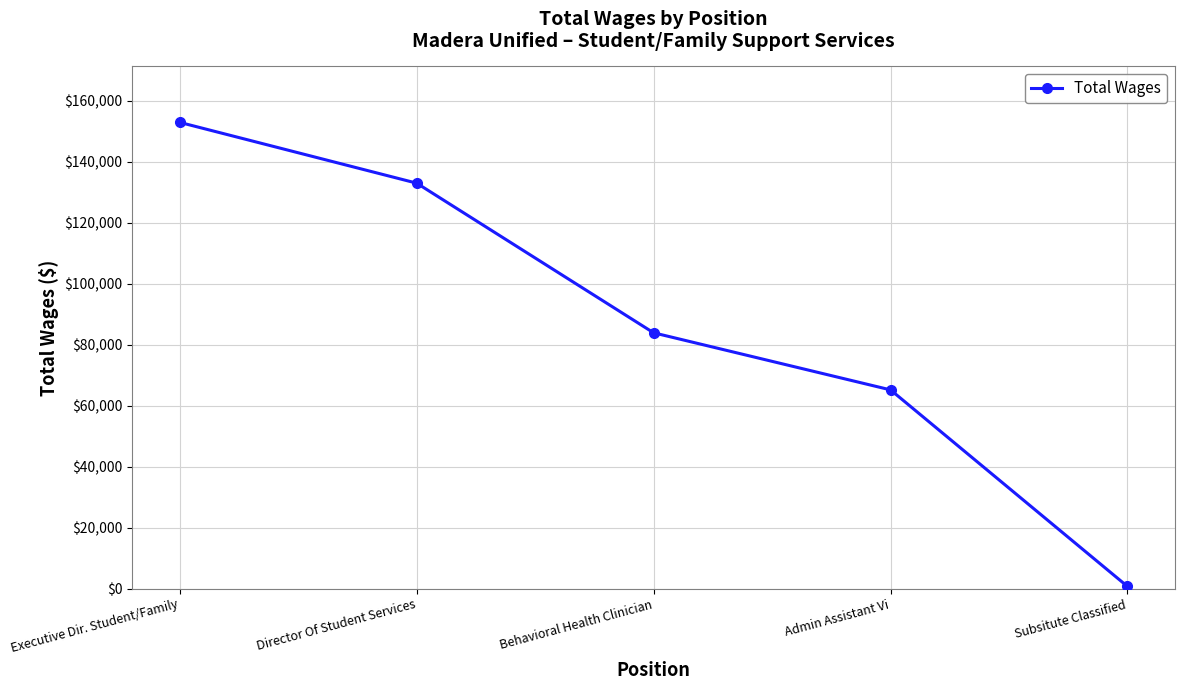

How many lines are shown in the chart?

1